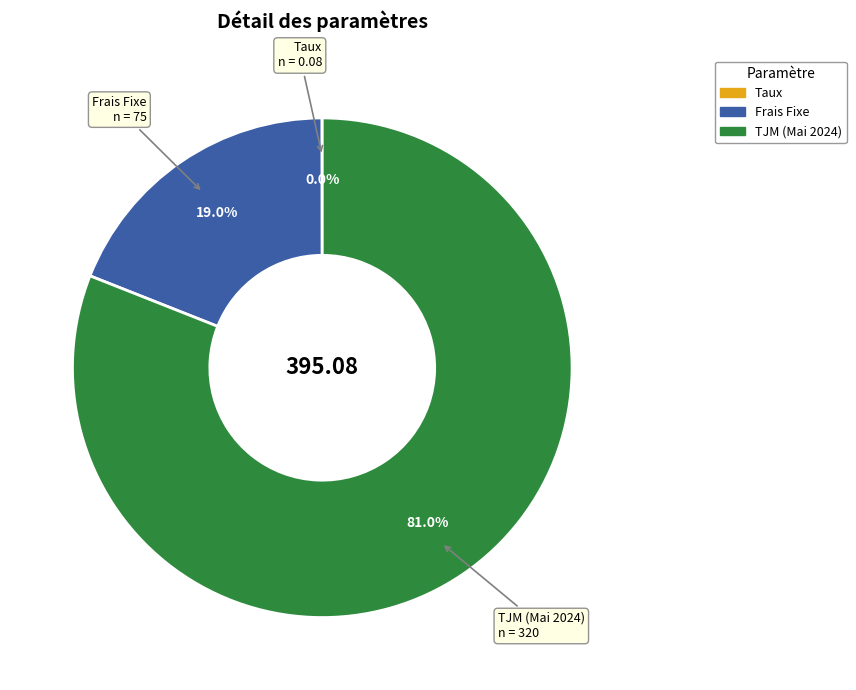

Does any single category account for the majority?

Yes